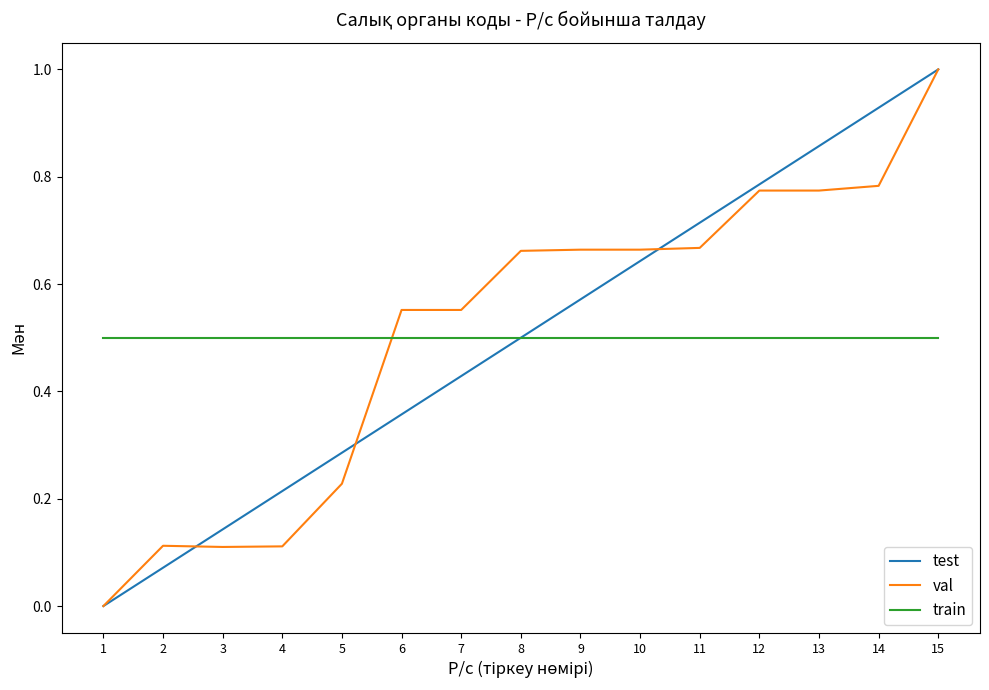

Rank the series at 4 from lowest to highest value.

val, test, train